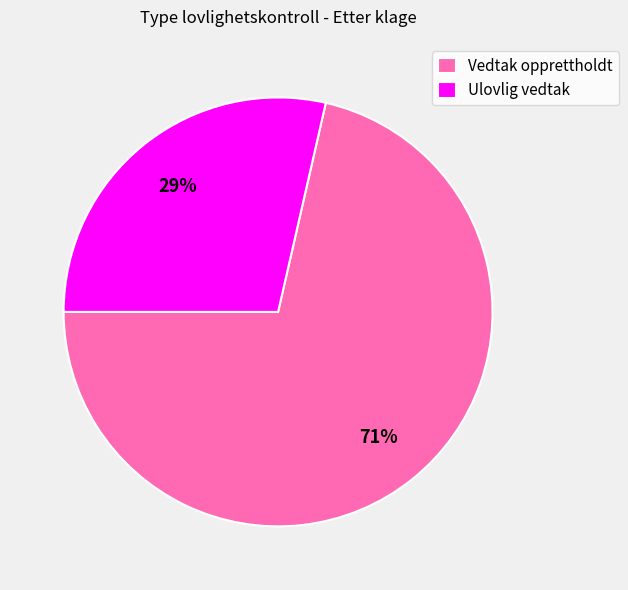

To the nearest percent, what is the combined percentage of Ulovlig vedtak and Vedtak opprettholdt?

100%